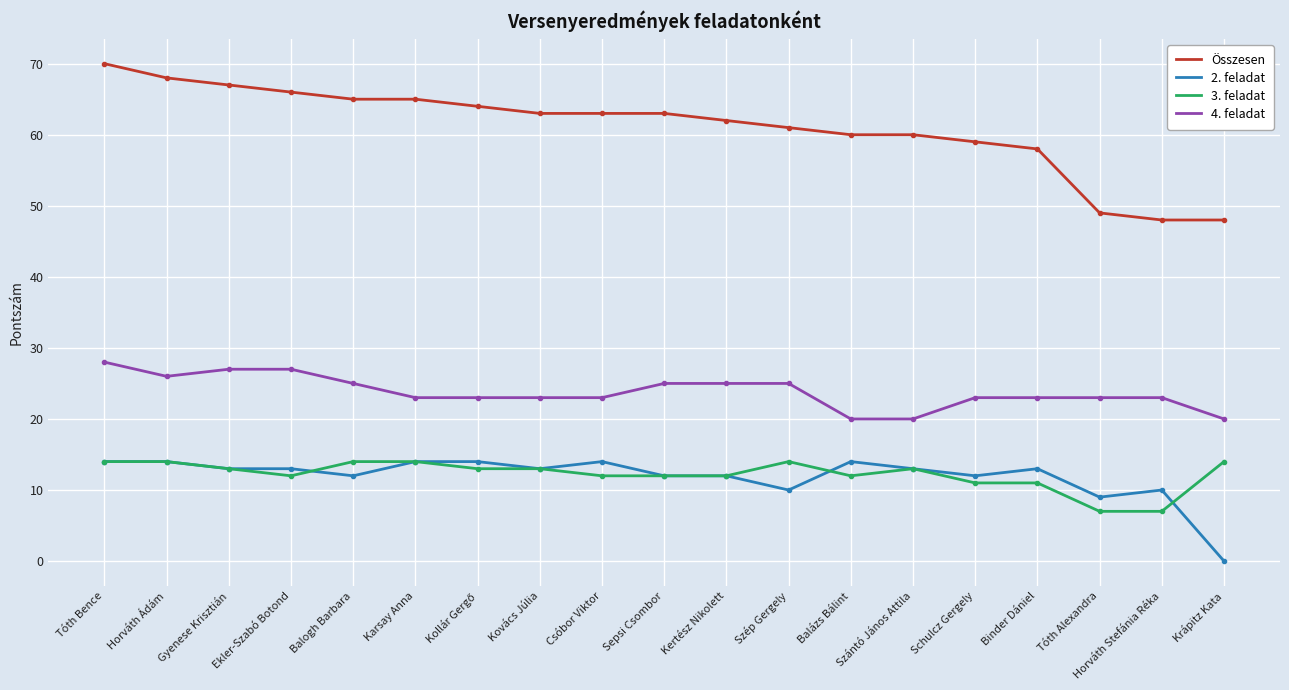

Which series has the largest total across all categories?

Összesen